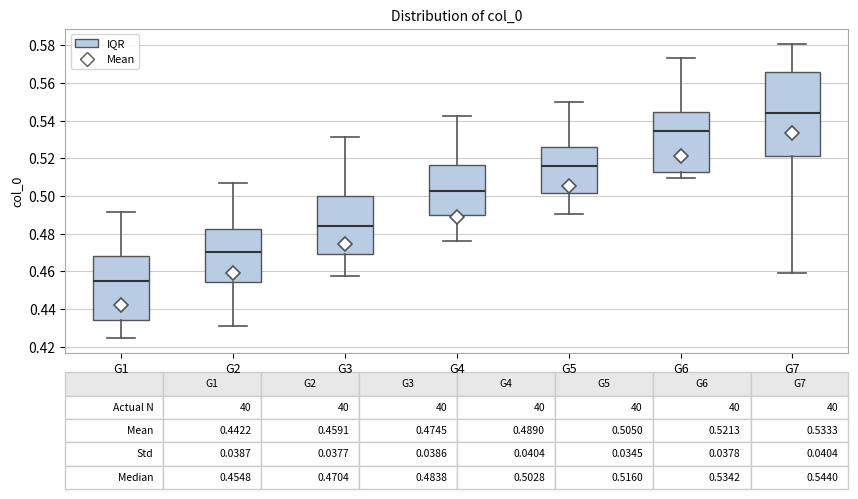

Which box has the lowest median line?

G1